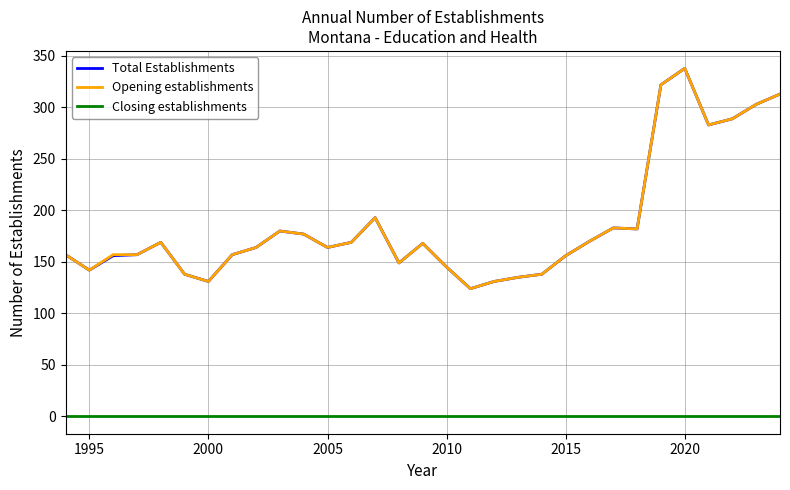

True or false: Total Establishments and Closing establishments cross at least once.

False